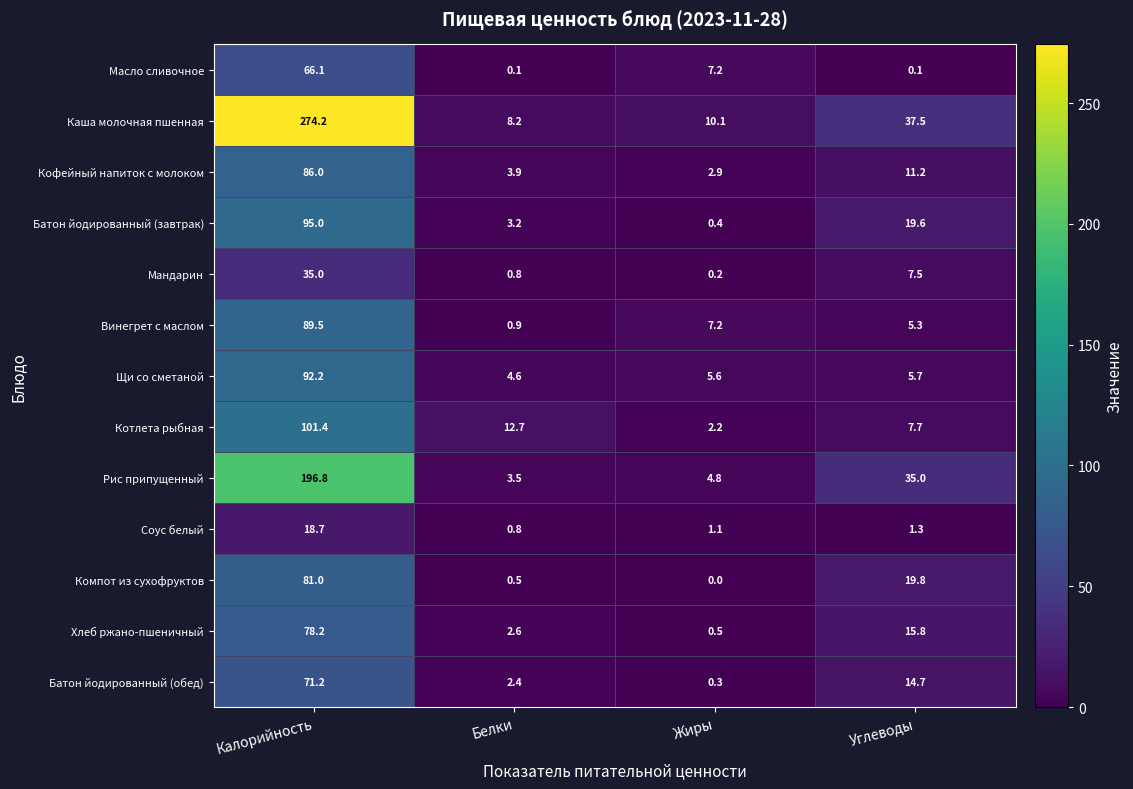

At which category does the chart reach its peak across all series?

Калорийность